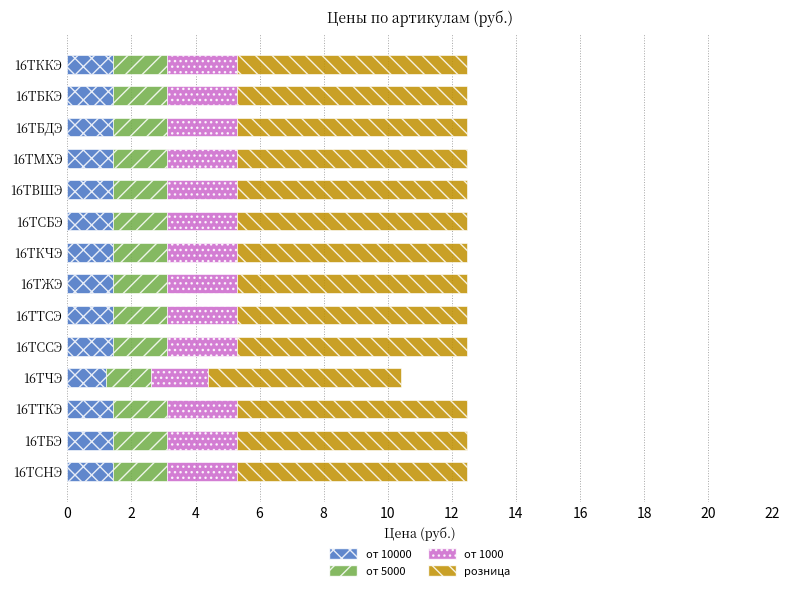

What is the total value across all series at 16ТКЧЭ?

12.5